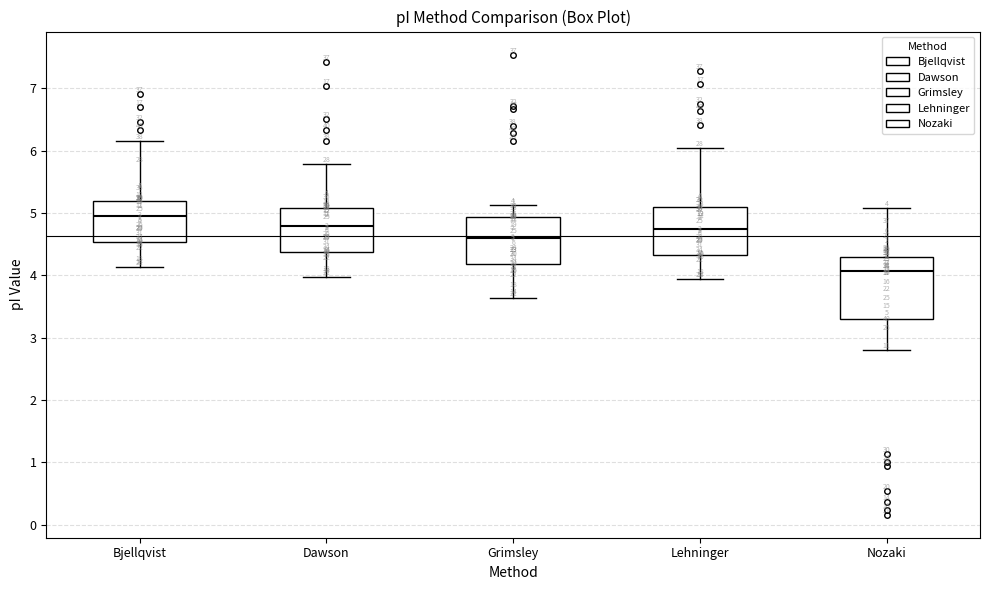

Which box is the tallest, from its lower edge to its upper edge?

Nozaki